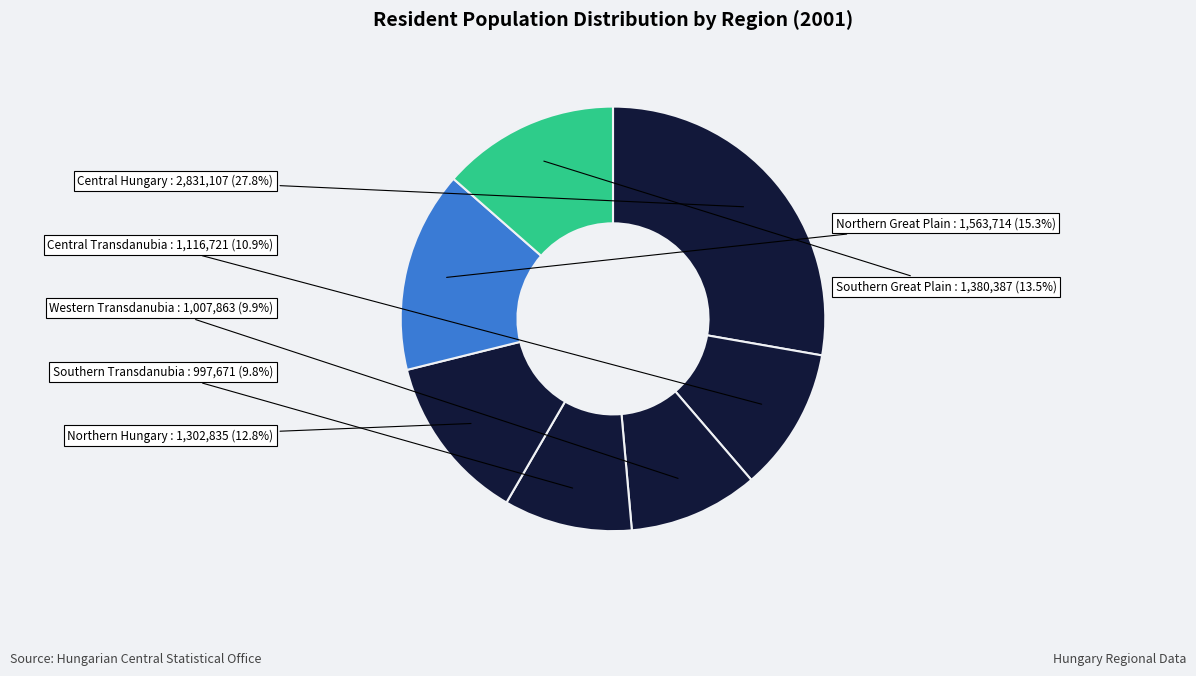

Count the number of slices in the pie.

7